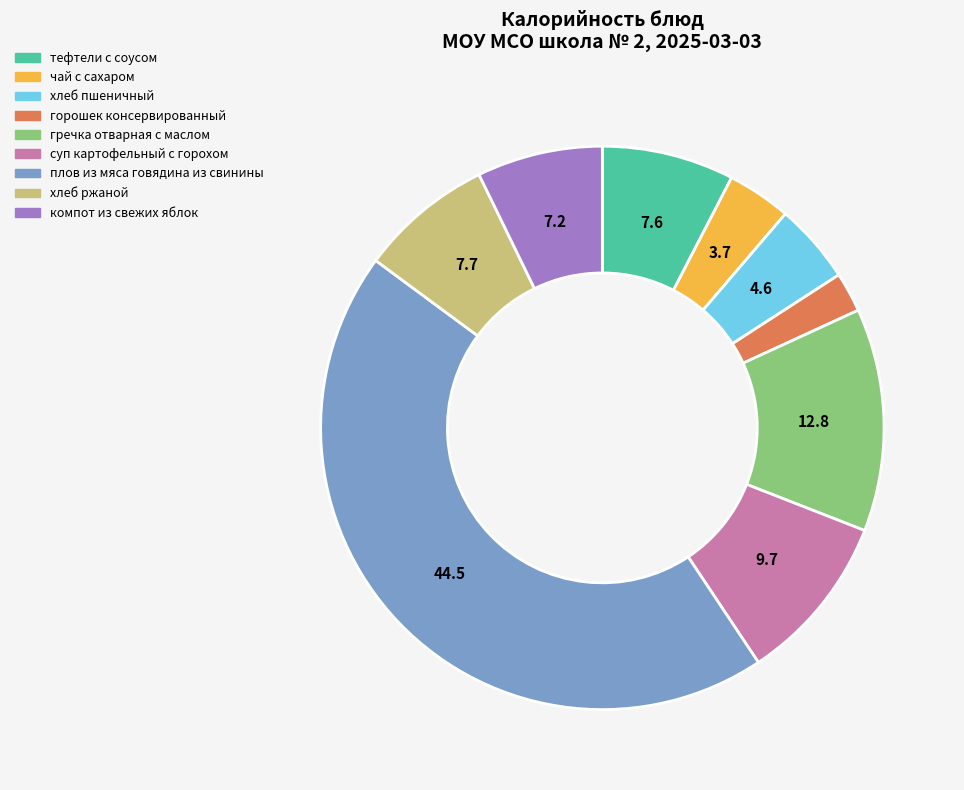

What is the ratio of the value at горошек консервированный to the value at компот из свежих яблок?

0.3